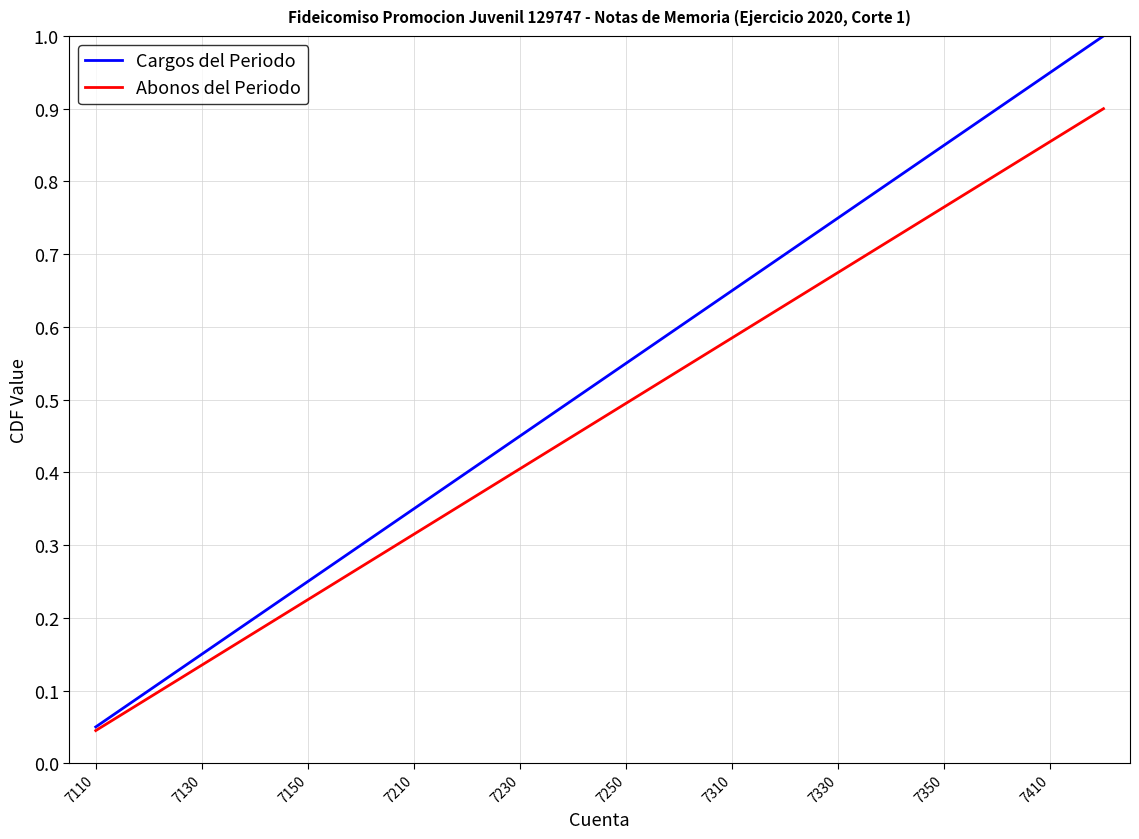

List the series in order of their peak value, highest first.

Cargos del Periodo, Abonos del Periodo